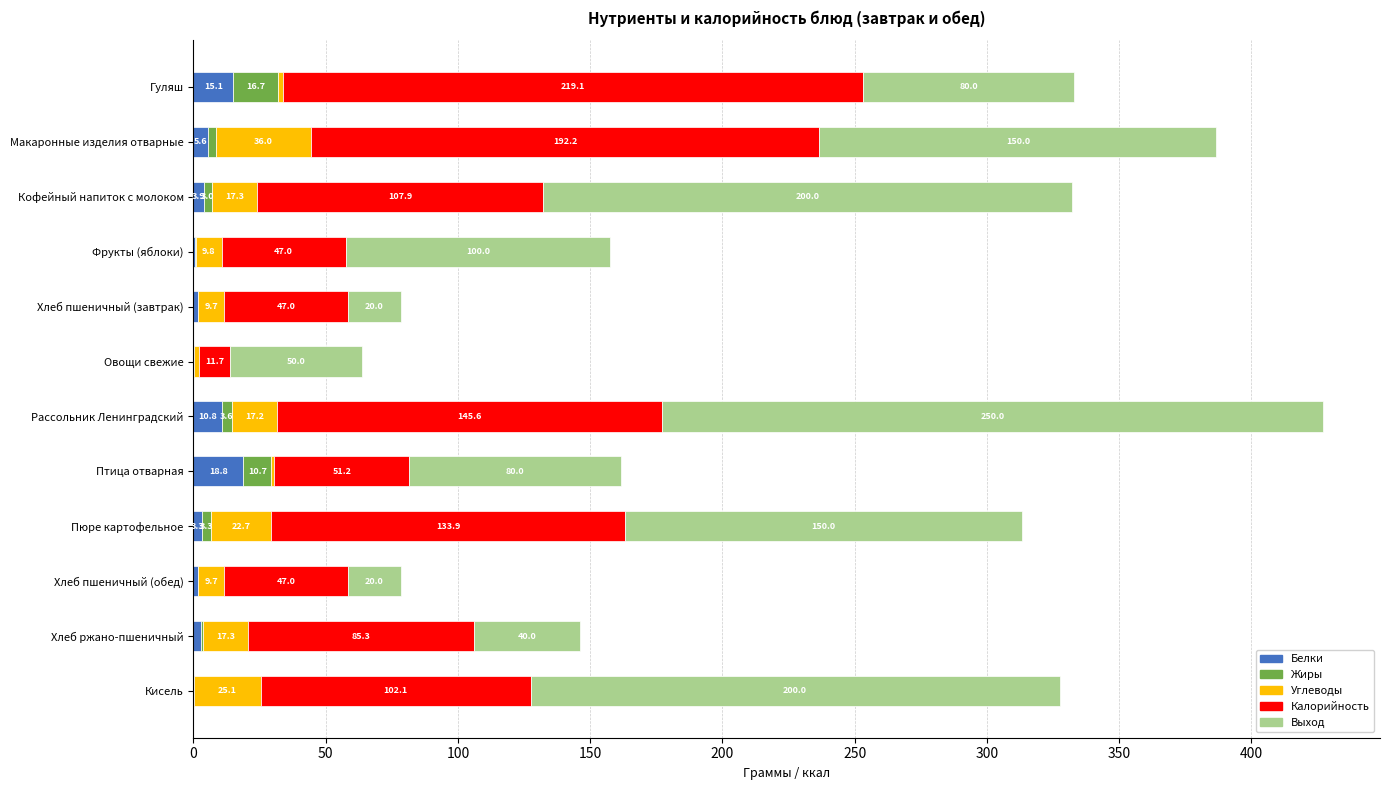

What is the maximum value for Белки?

18.8